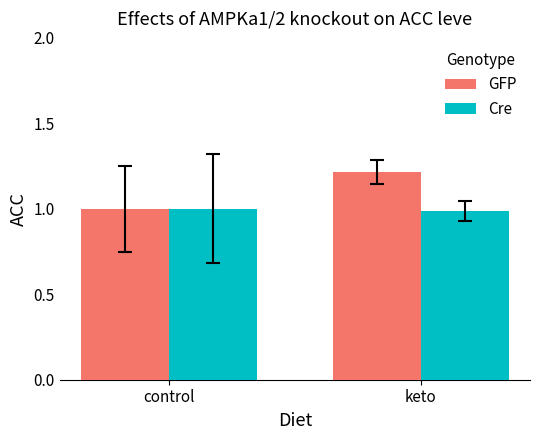

True or false: Cre has a value of 0.6 at keto.

False